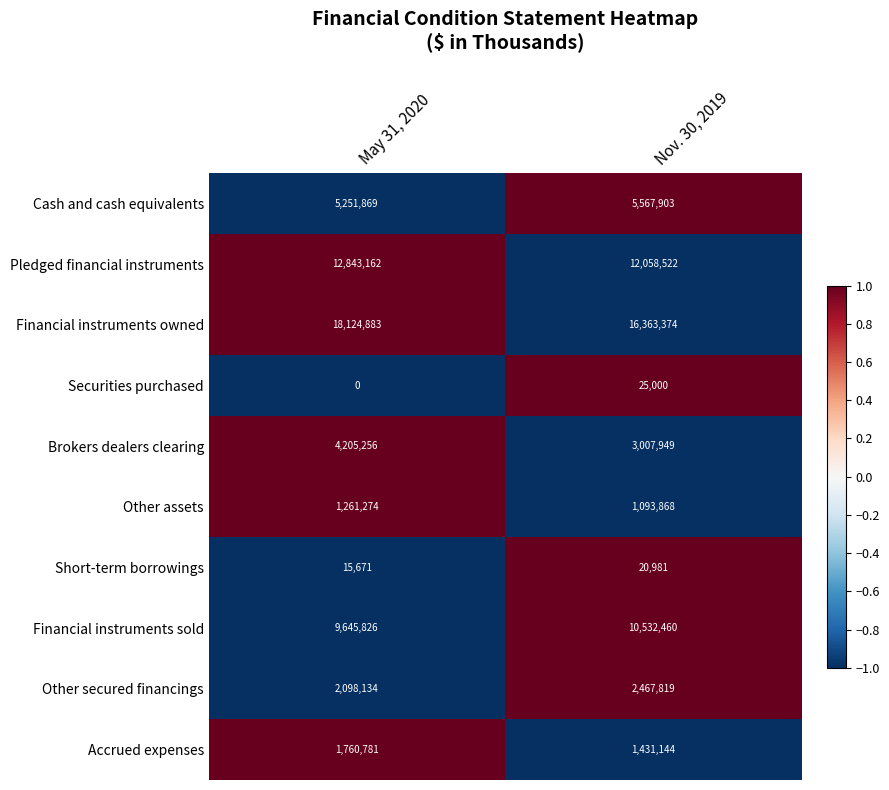

What is the maximum value for Financial instruments owned?

18124883